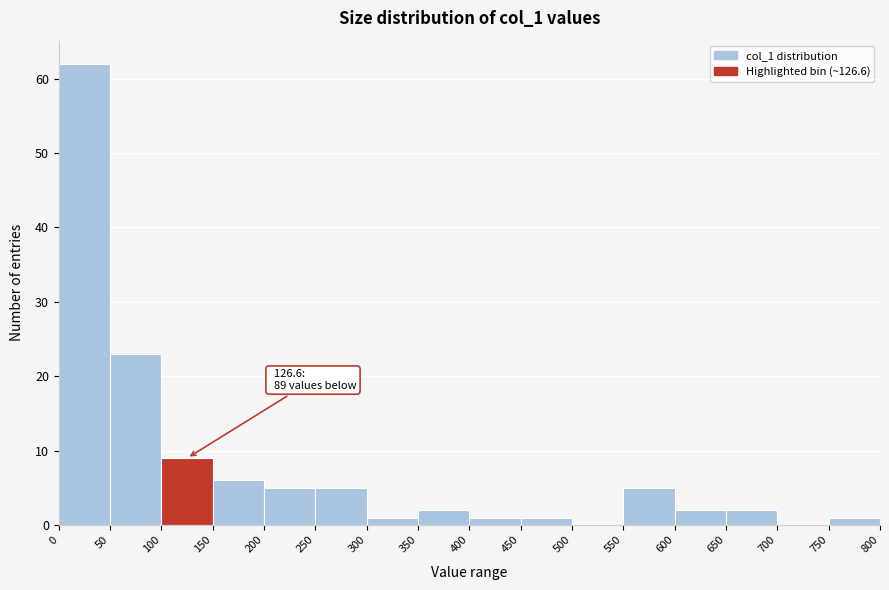

Over which range of the x-axis is the bar tallest?

0 to 50